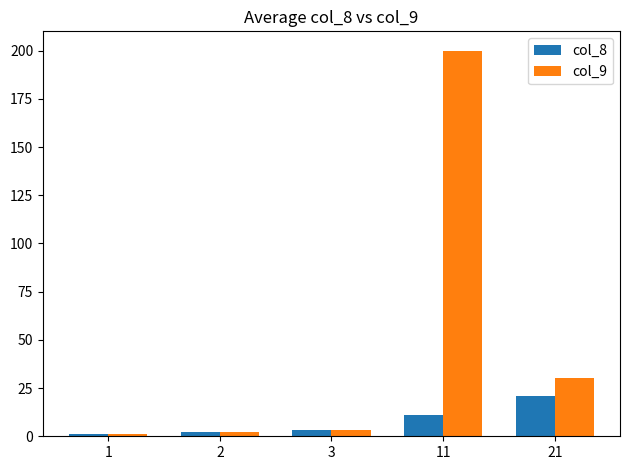

Rank the series by their maximum value, from lowest to highest.

col_8, col_9